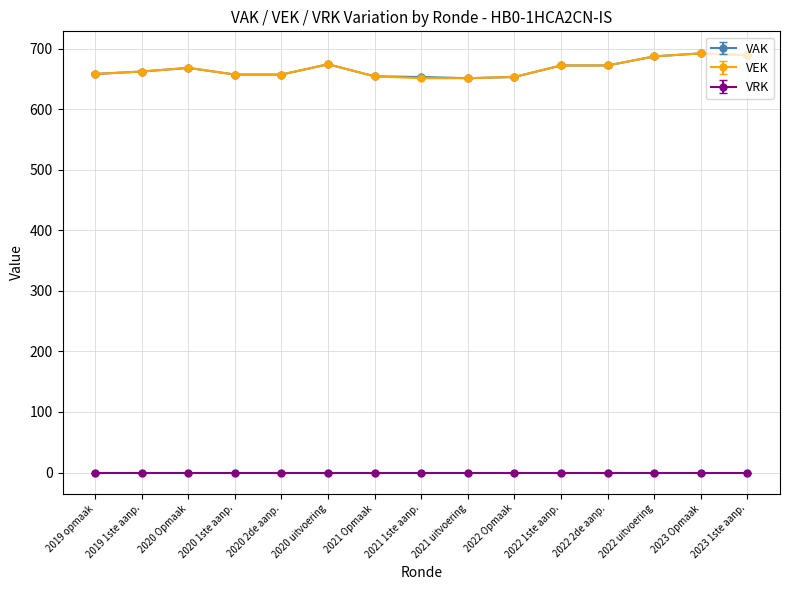

At how many categories does at least one series exceed 288?

15